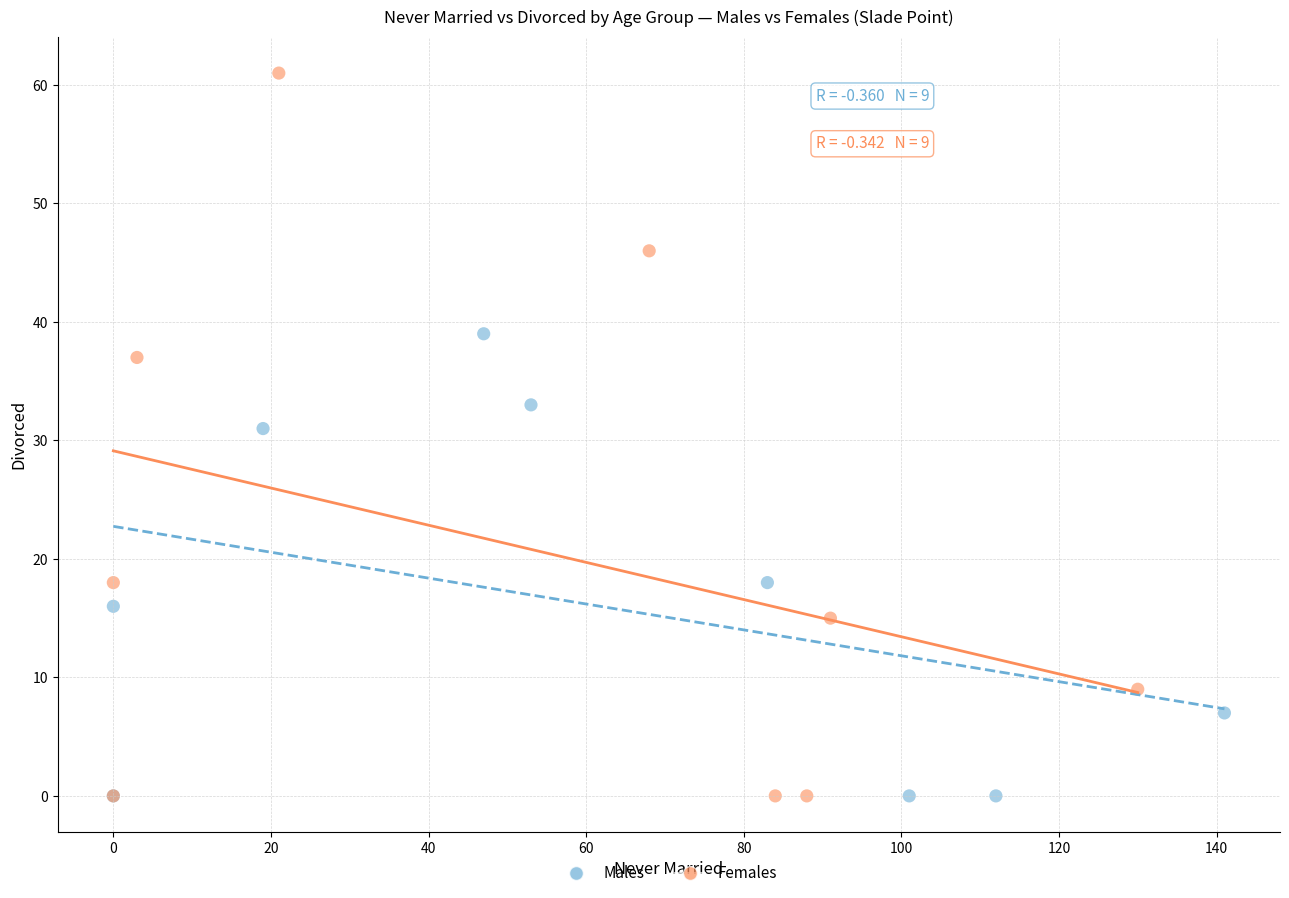

What are all the series names shown in the legend?

Males, Females